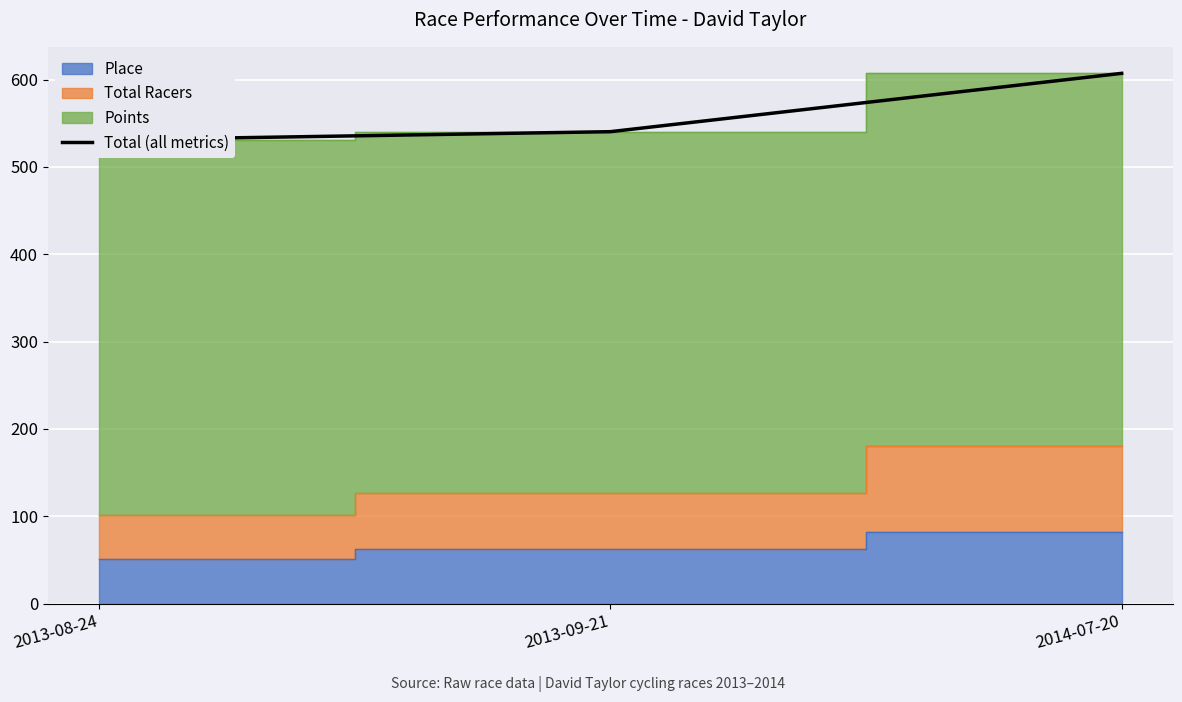

Does the chart display data point markers on the line(s)?

No